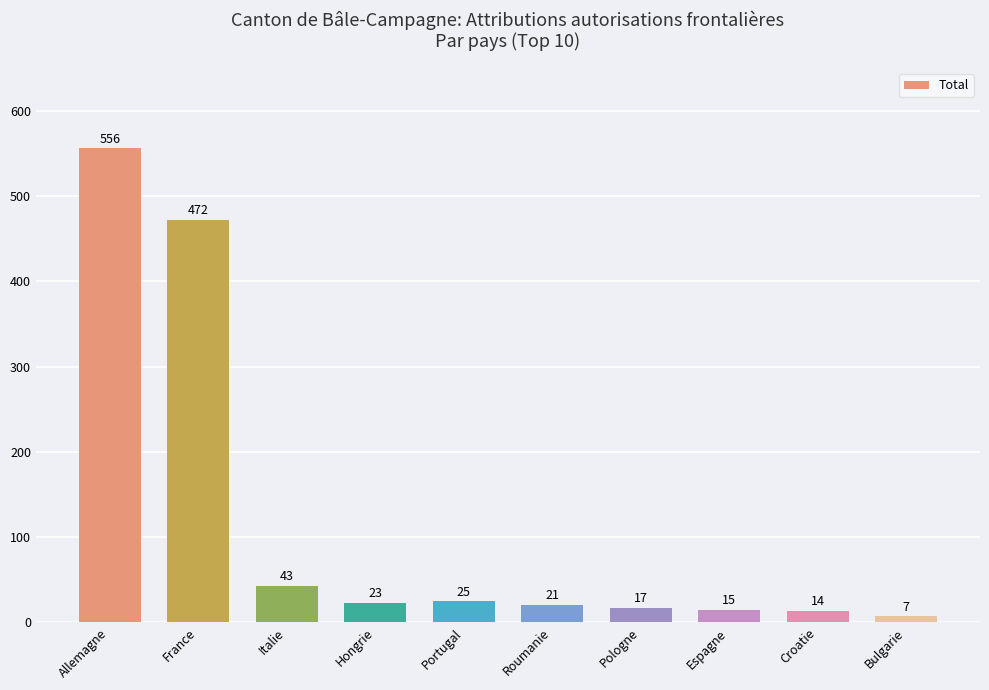

Is it true that the value at Espagne is 15?

True